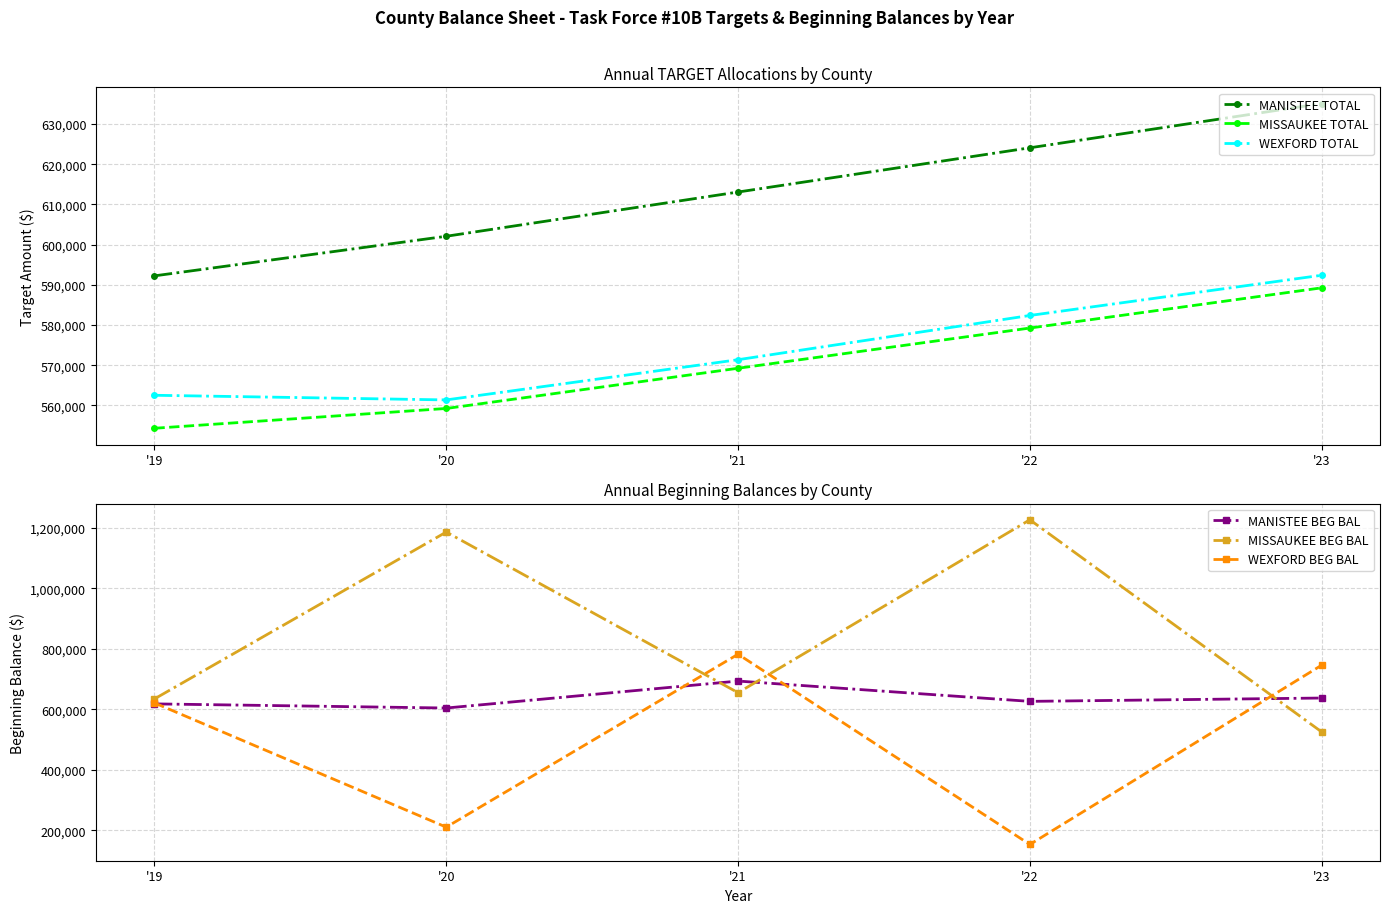

Count the number of categories in the chart.

5